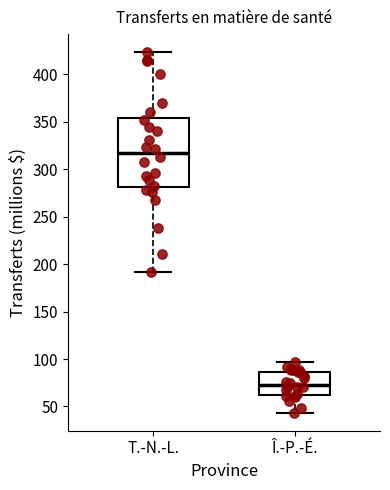

Where is the lower edge of the box for T.-N.-L. on the y-axis? The values are not printed on the chart, so give them approximately, as read against the axis.

280